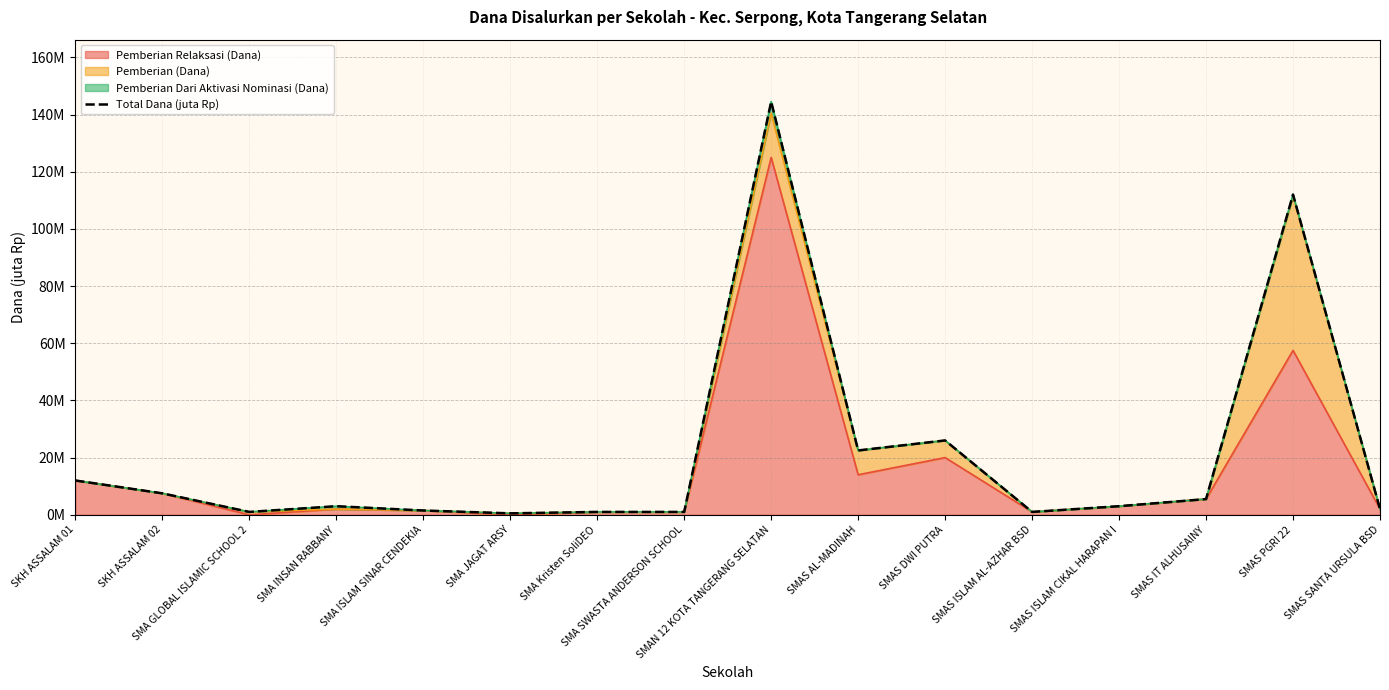

What is the sum of the values at SMAS ISLAM AL-AZHAR BSD and SMA INSAN RABBANY?

4.0